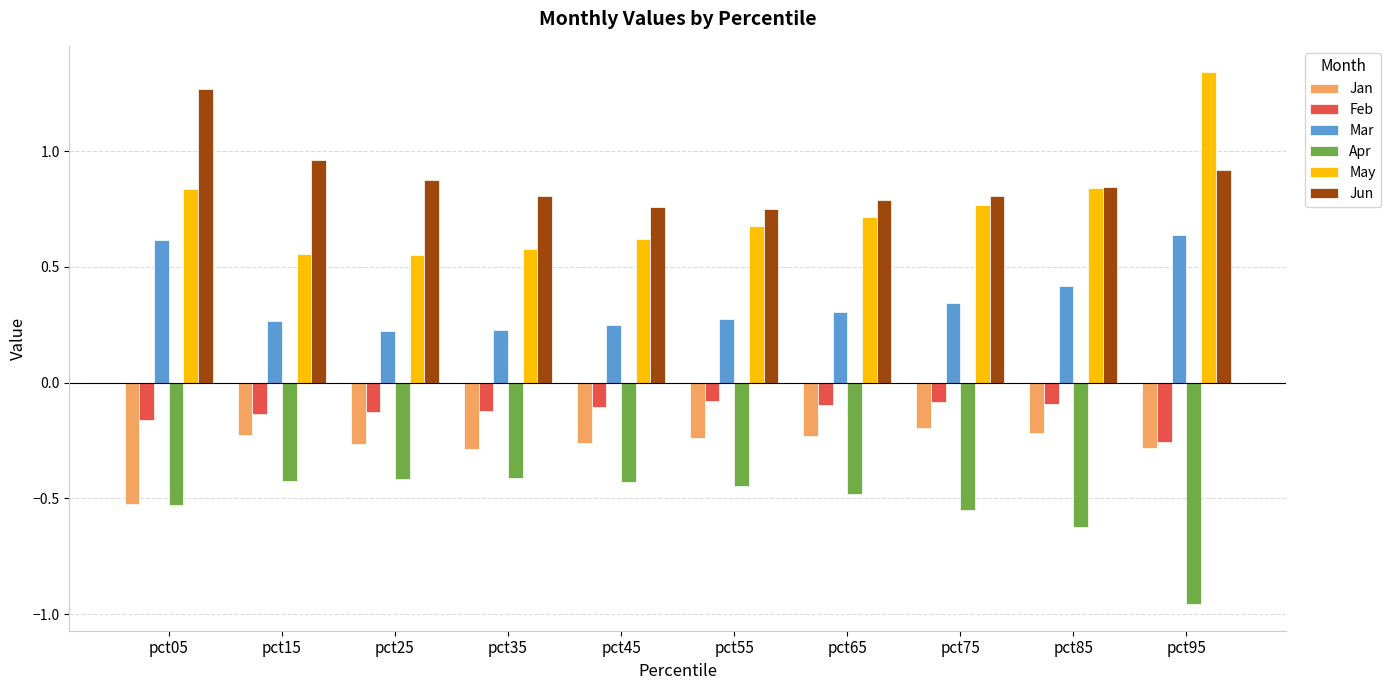

At how many categories does at least one series exceed 0?

10